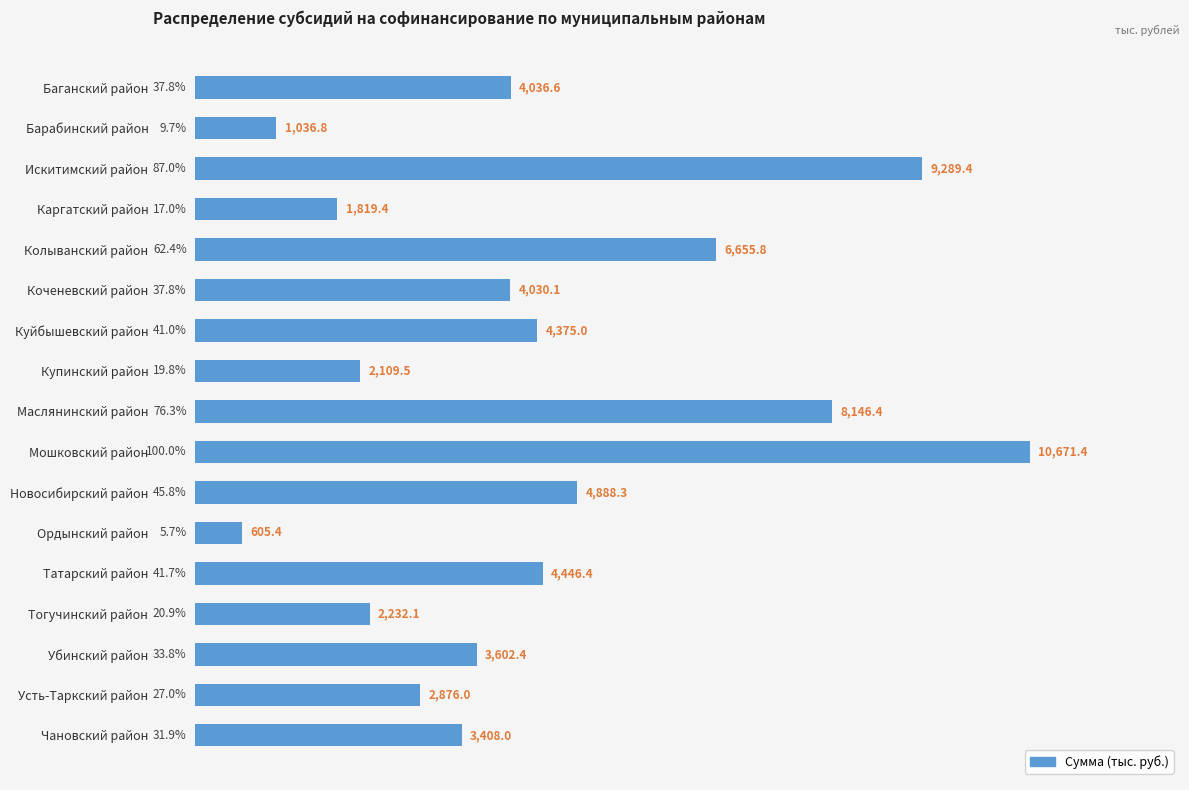

What is the greatest value displayed?

10671.4